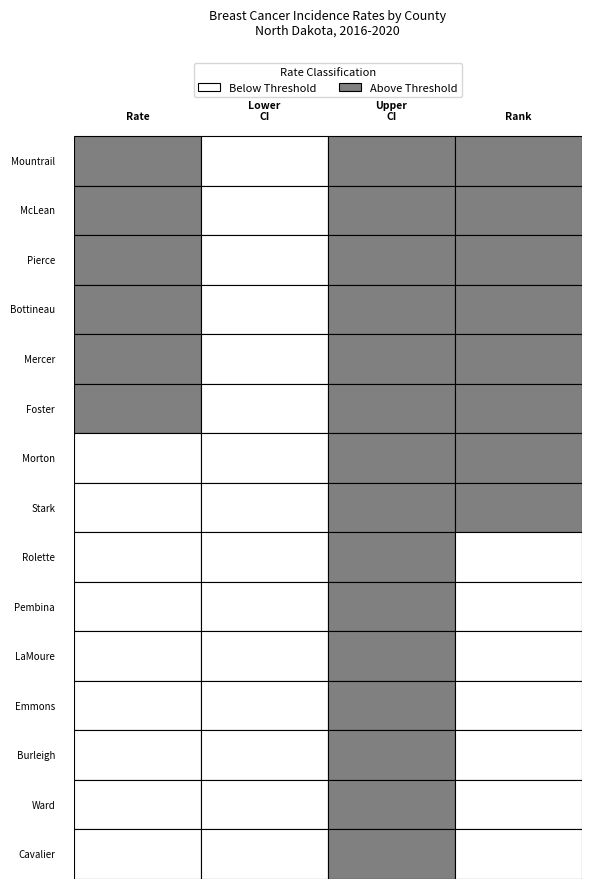

The value of Mountrail County at 1 is 142.2. True or false?

True